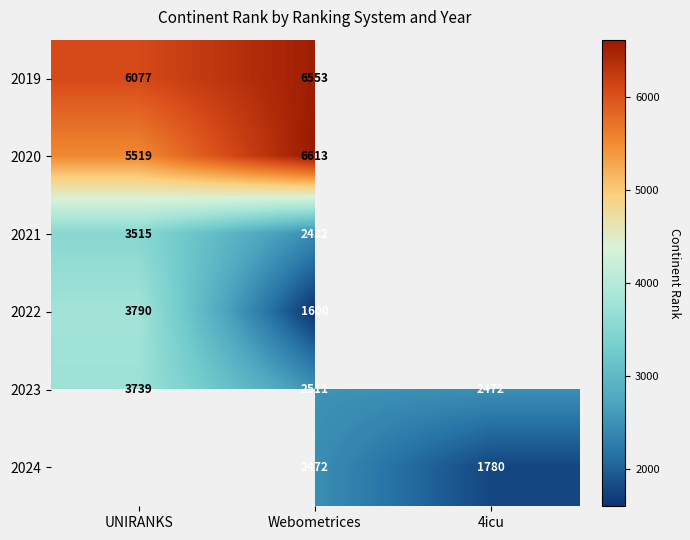

What is the spread (max minus min) of values at Webometrices?

5013